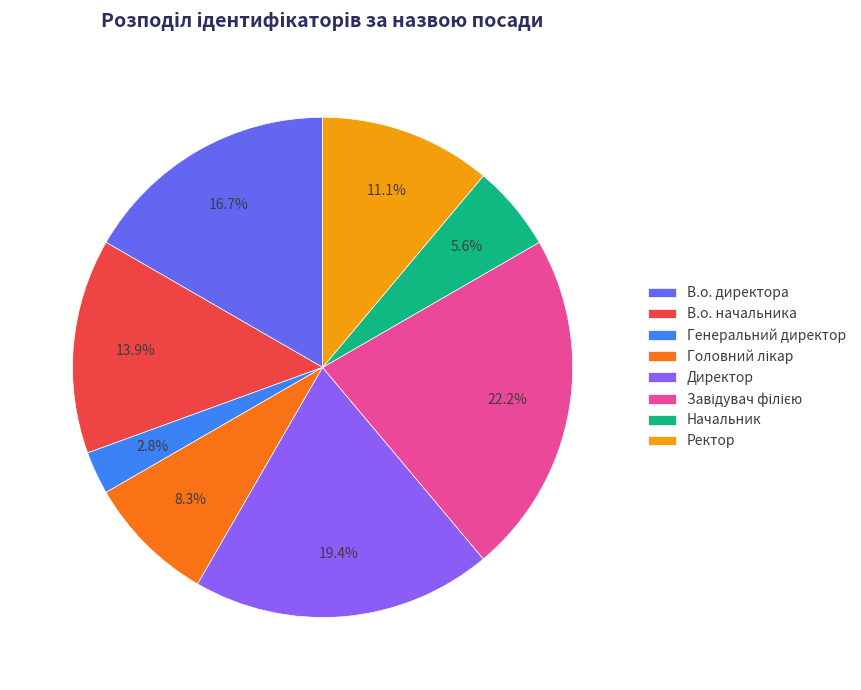

What percentage is the В.о. директора slice, to the nearest percent?

17%